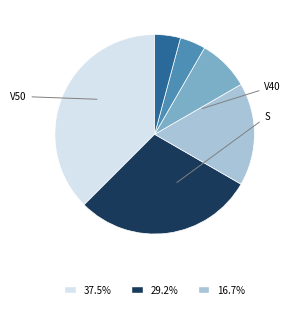

Is there any slice that represents more than half of the pie?

No